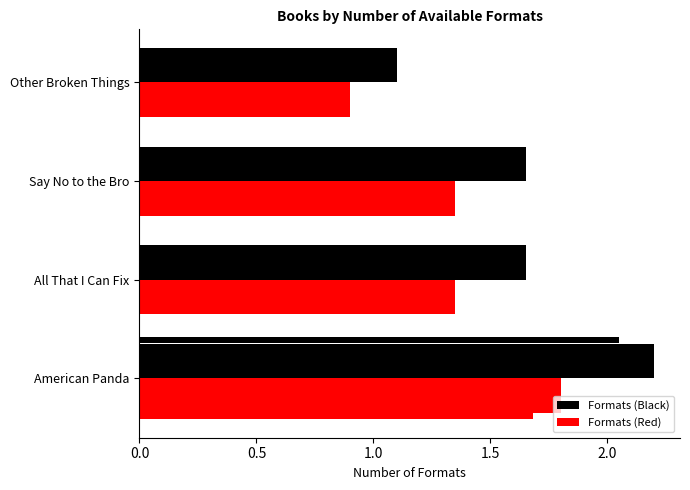

What is the lowest value of the Formats (Black) series?

1.1